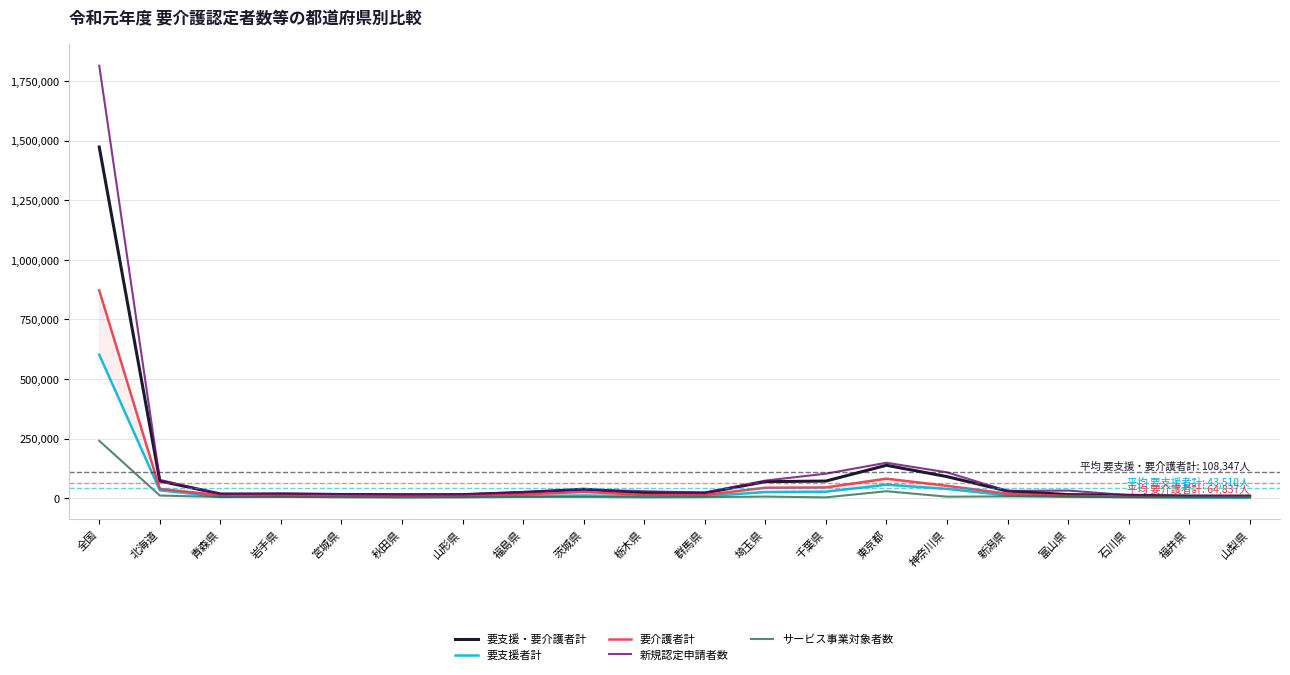

At which category is the sum across all series the highest?

全国